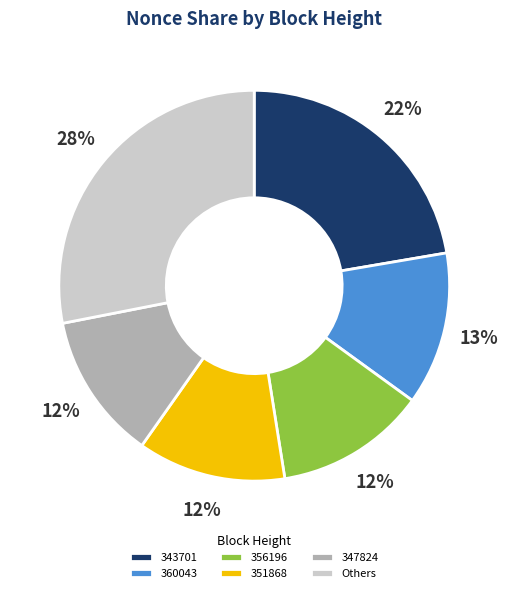

Does any single category account for the majority?

No